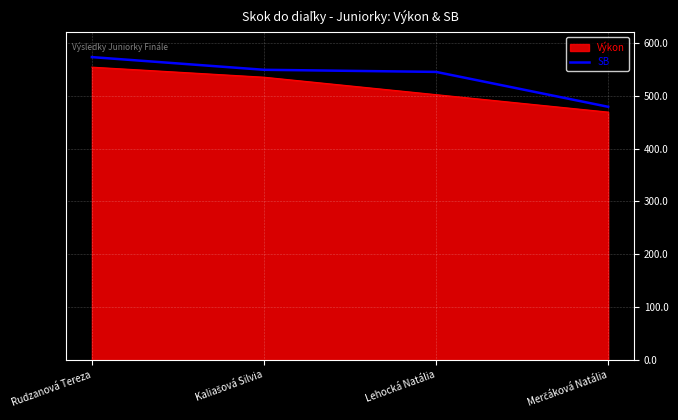

True or false: Výkon has a value of 554 at Rudzanová Tereza.

True